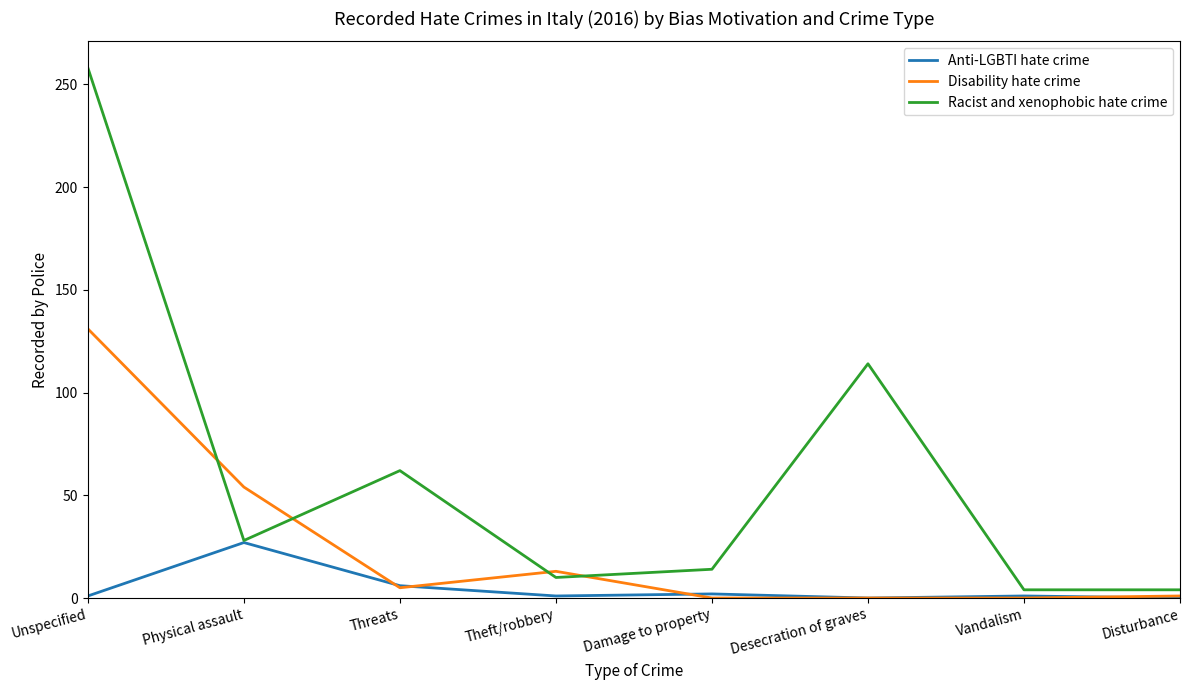

Is the value of Racist and xenophobic hate crime at Desecration of graves greater than the value of Disability hate crime at Vandalism?

Yes